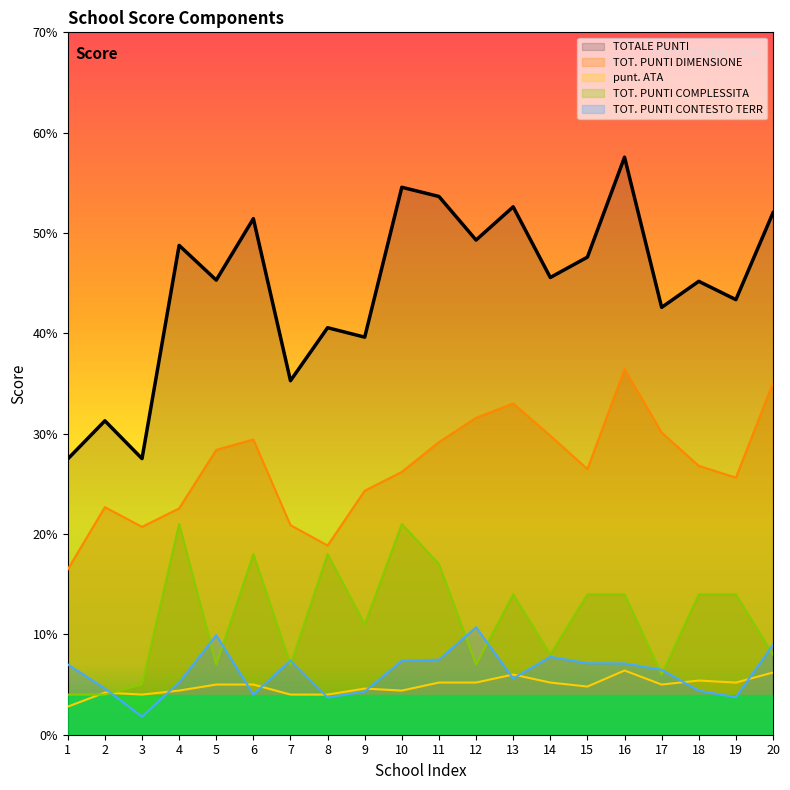

What is the smallest value displayed?

1.8